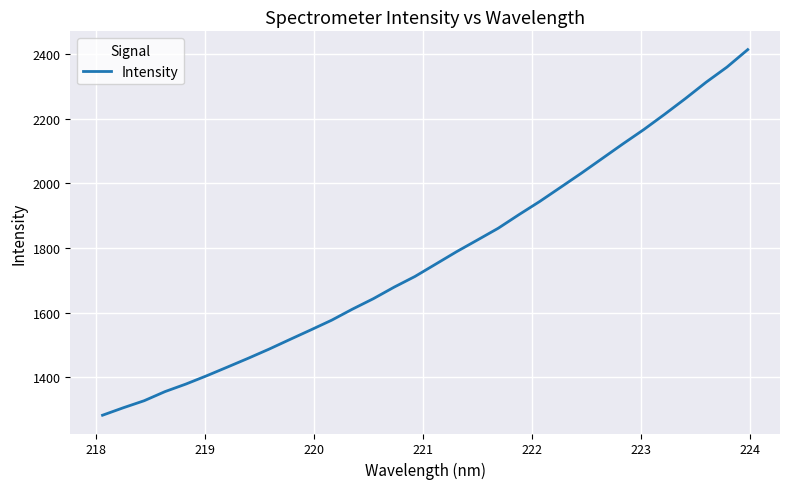

What is the sum of all values?

56732.9